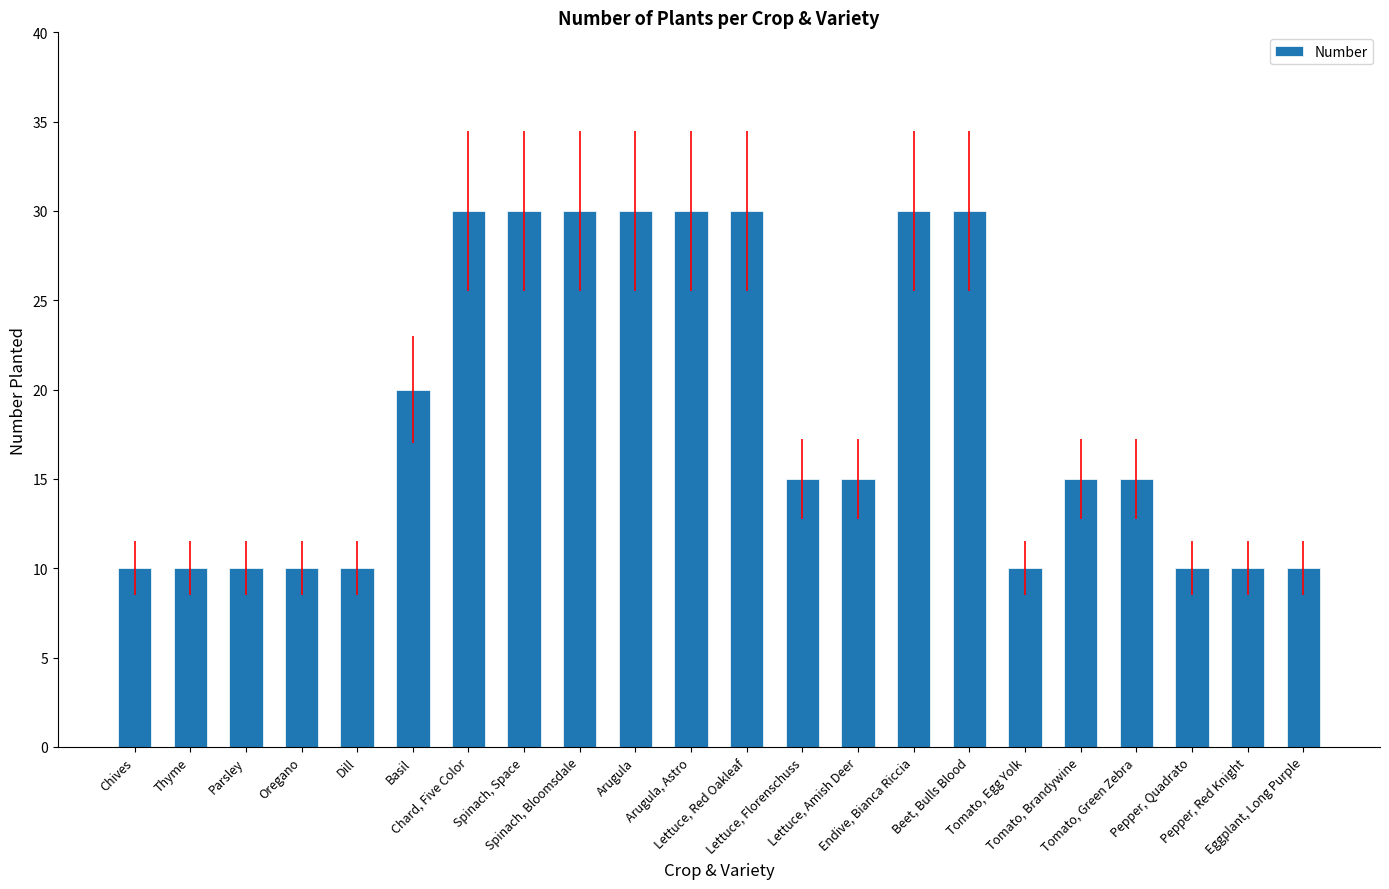

What is the label of the 4th bar from the right?

Tomato, Green Zebra